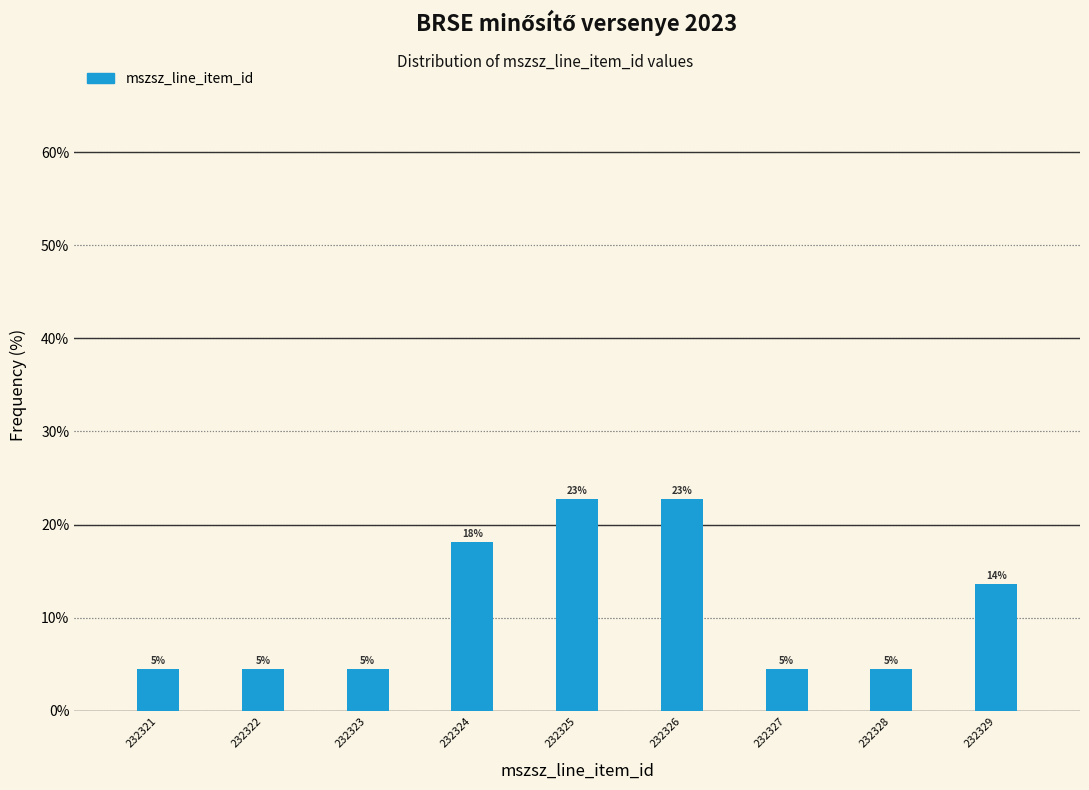

Are the bars horizontal?

No